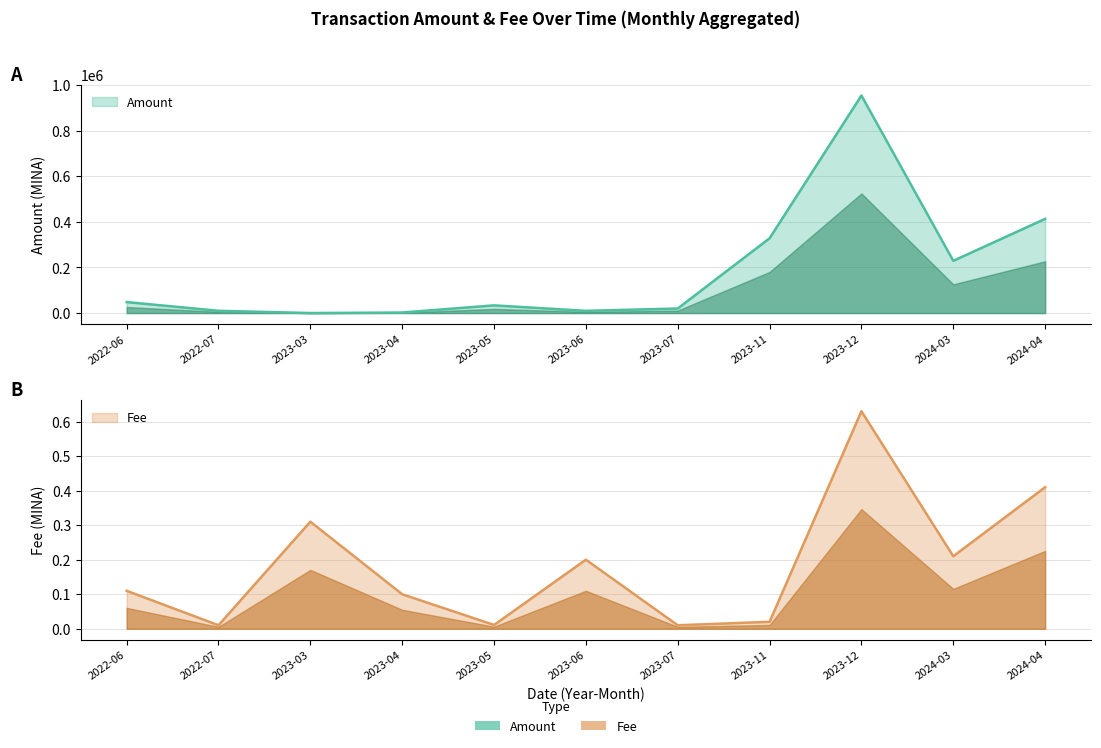

True or false: Fee and Amount cross at least once.

False